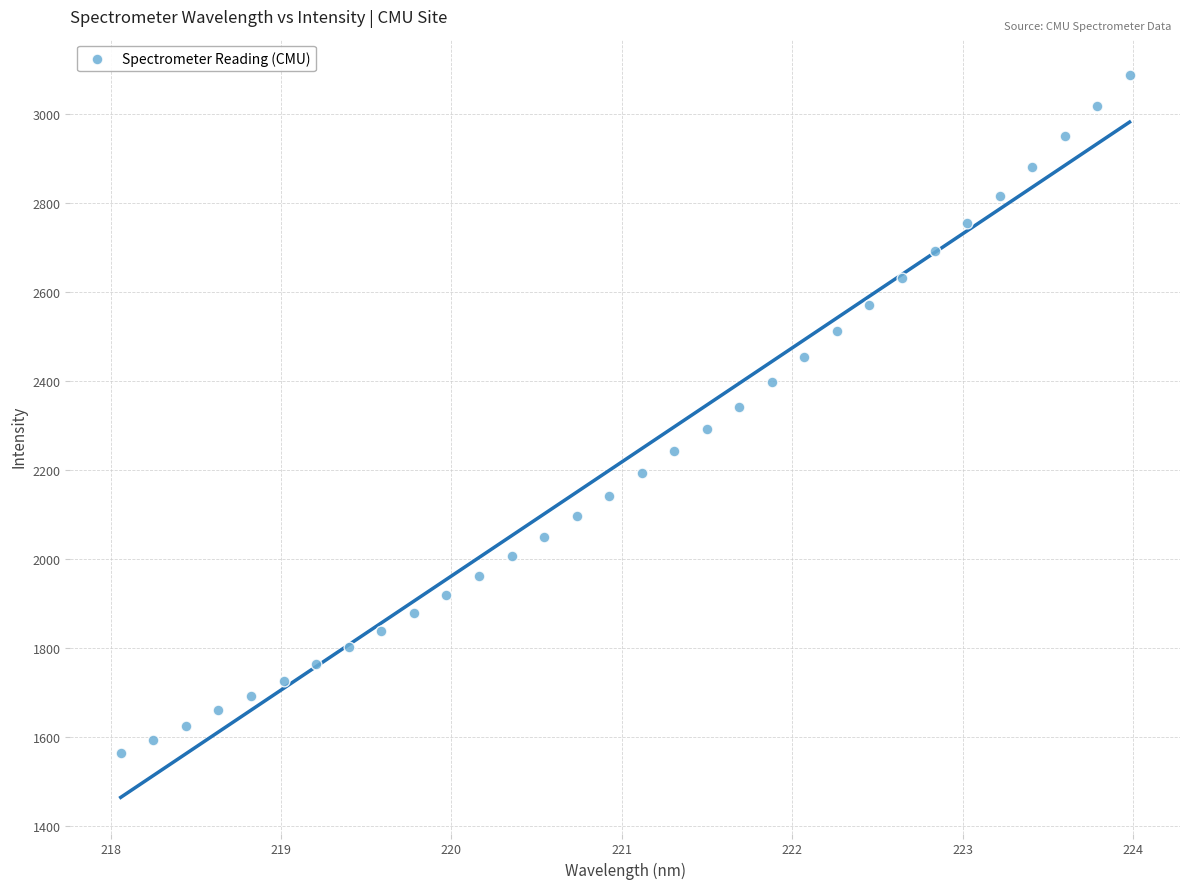

What is the range of X values (max minus min)?

5.9